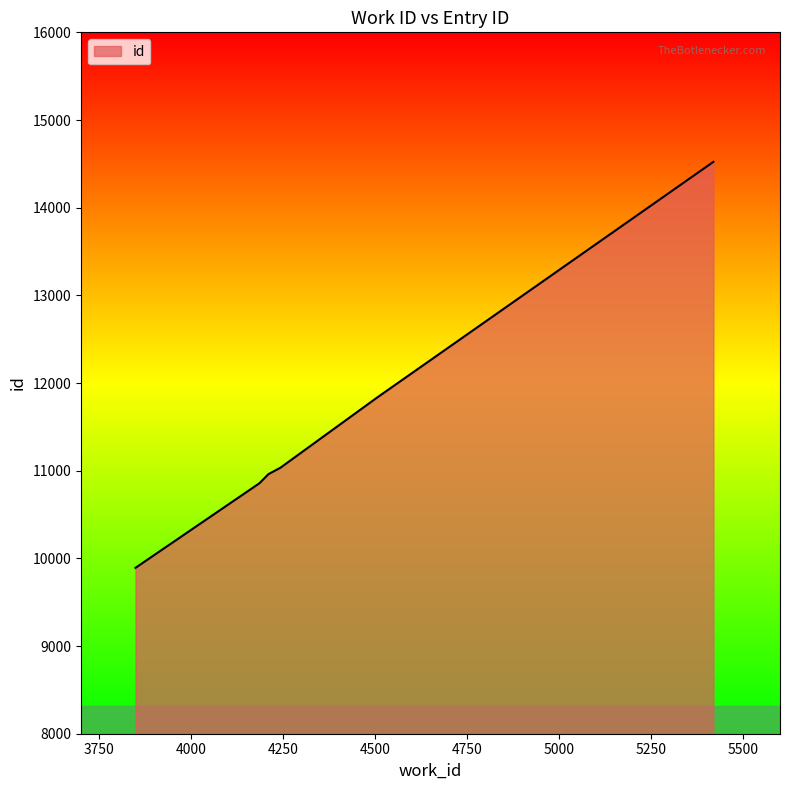

What is the smallest value displayed?

9892